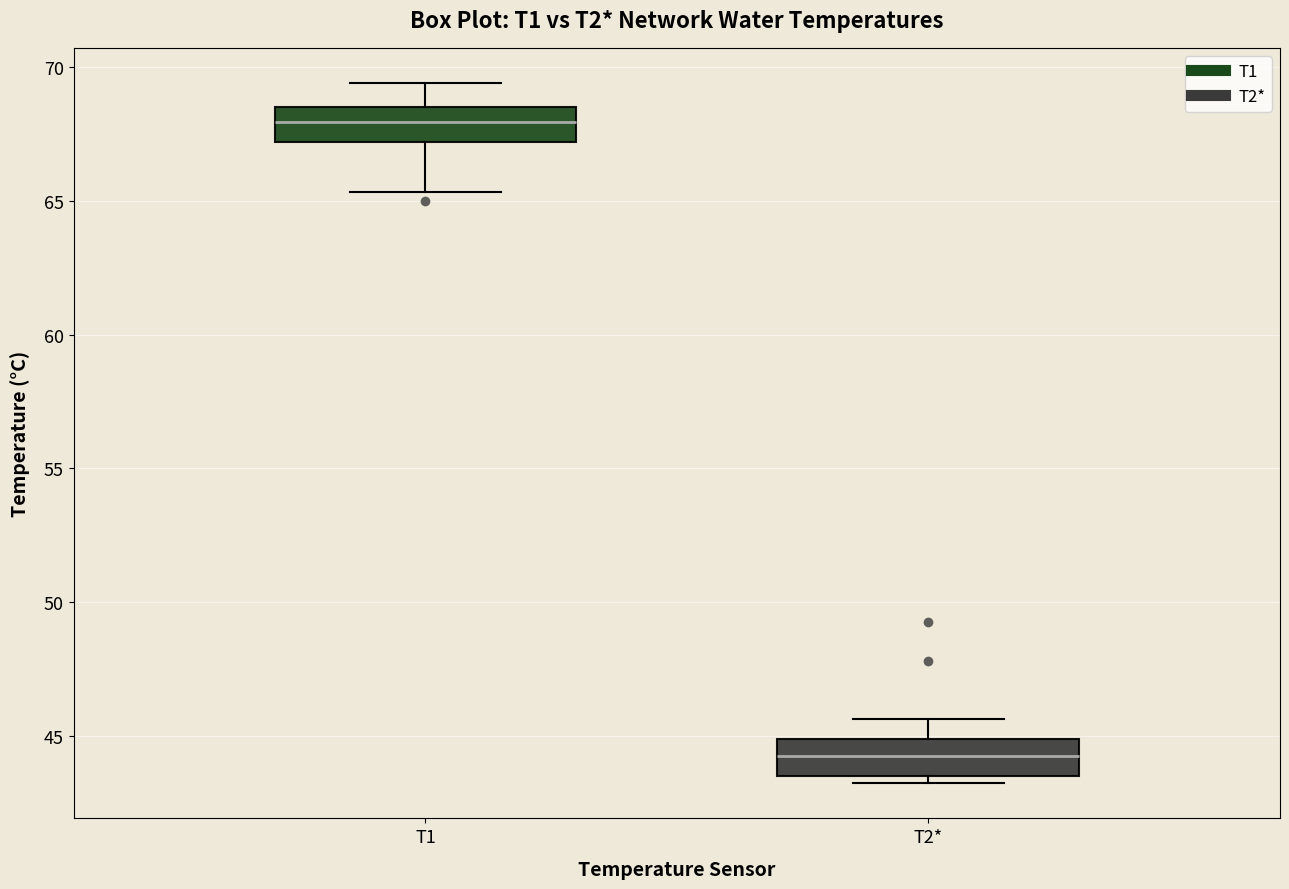

Which box has the highest median line?

T1